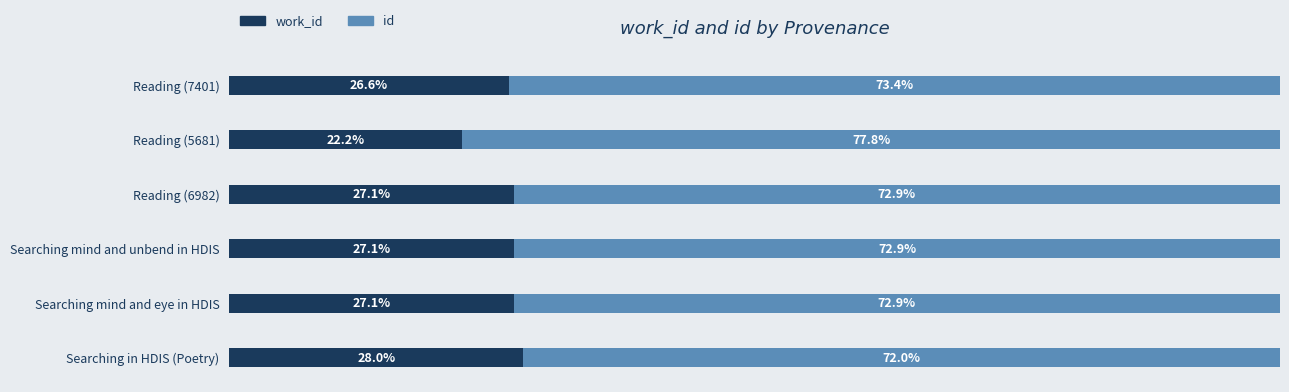

What are all the series names shown in the legend?

work_id, id